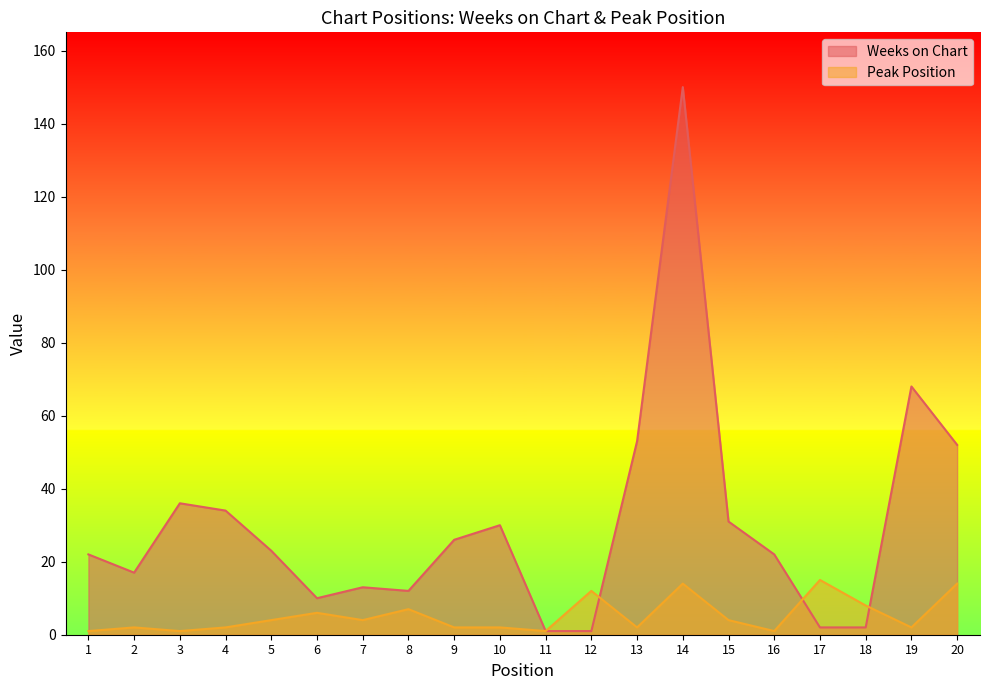

The Peak Position series shows 1 at 1. True or false?

True